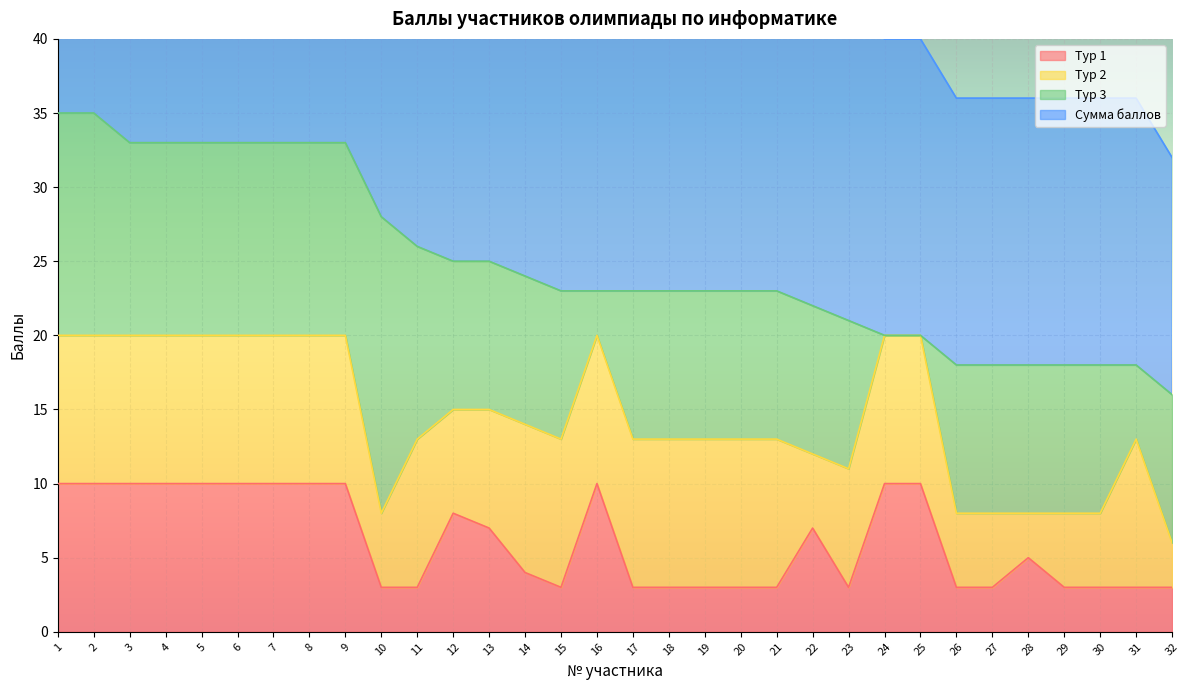

What is the difference between the maximum and minimum values in the Сумма баллов series?

19